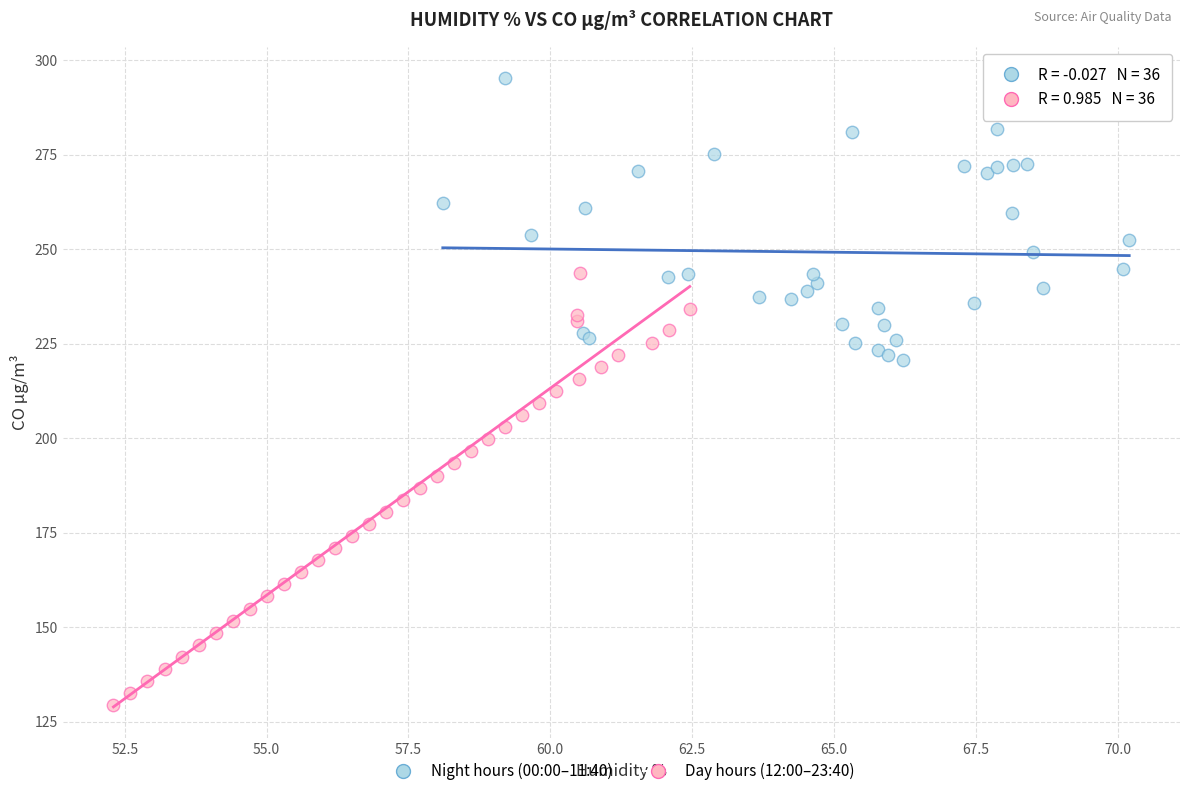

Which series reaches the maximum Y coordinate?

Night hours (00:00–11:40)